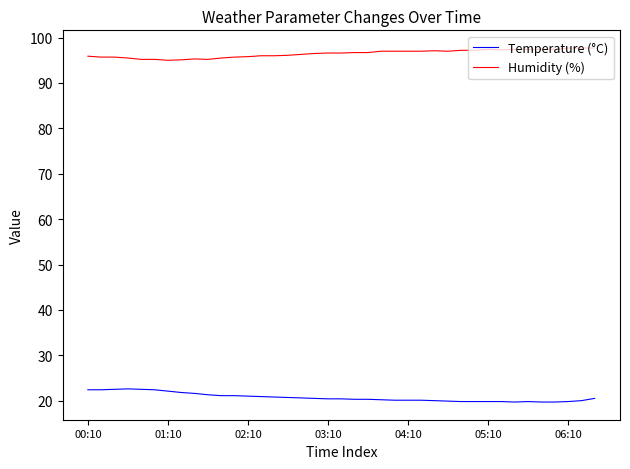

Which series has the largest total across all categories?

Humidity (%)